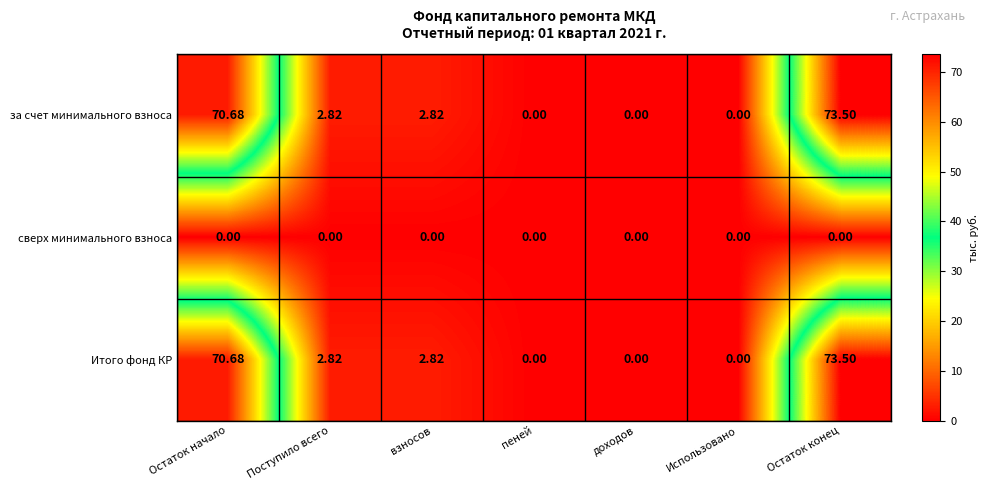

How many values in the за счет минимального взноса series are below 2?

3